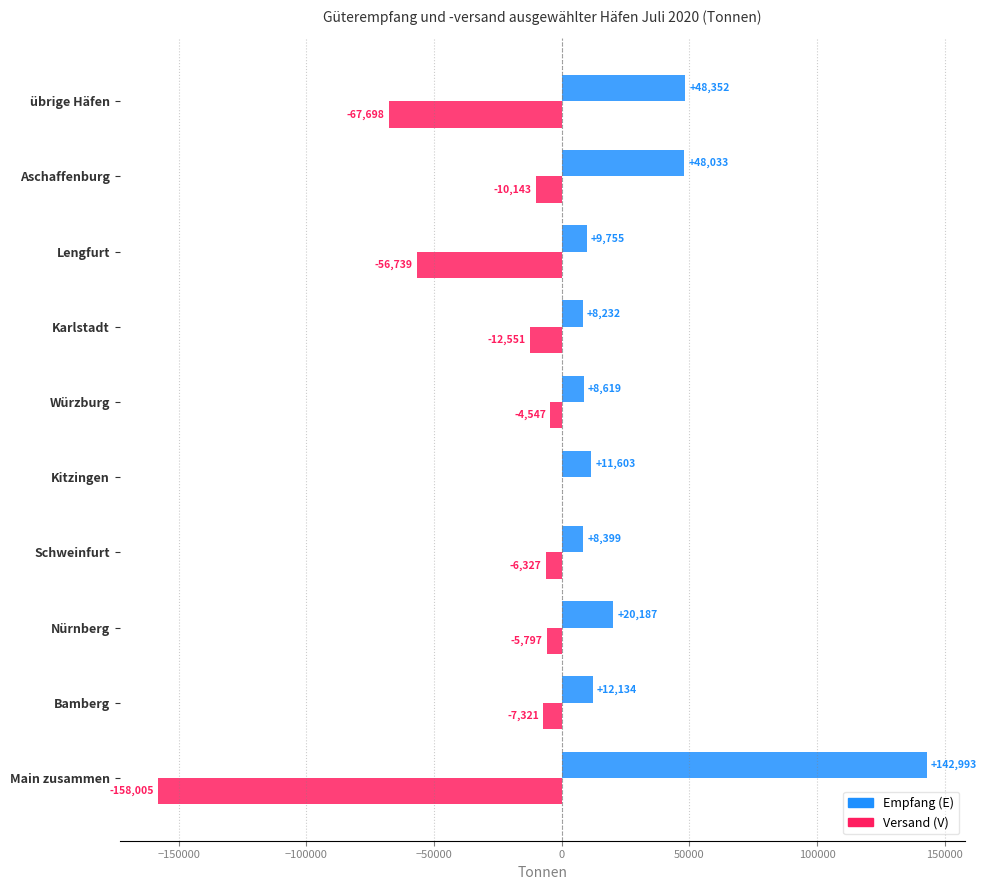

What is the sum of all Versand (V) values?

-329128